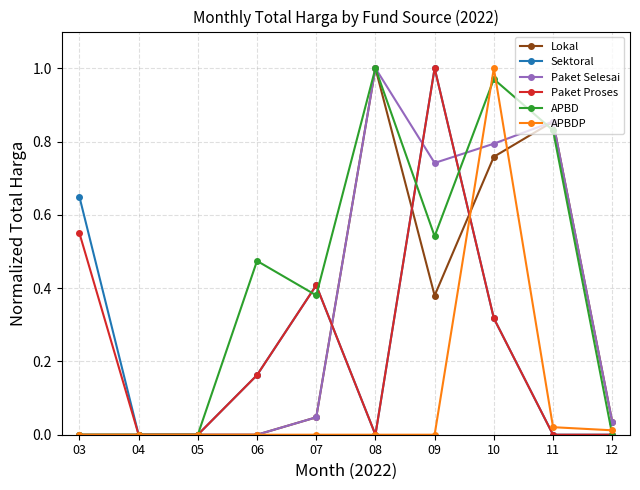

At which label does APBDP reach its peak?

10